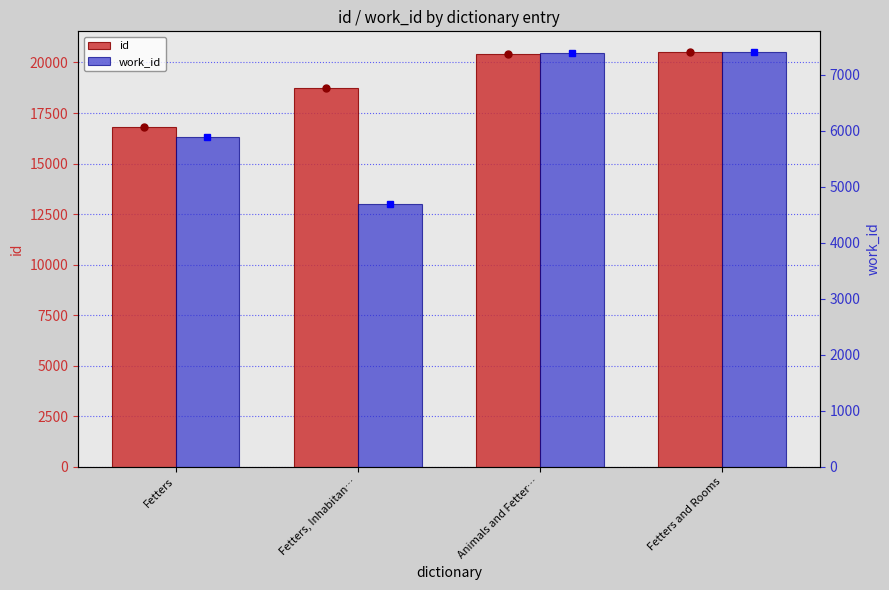

At which label does id first exceed 20404?

Fetters and Rooms